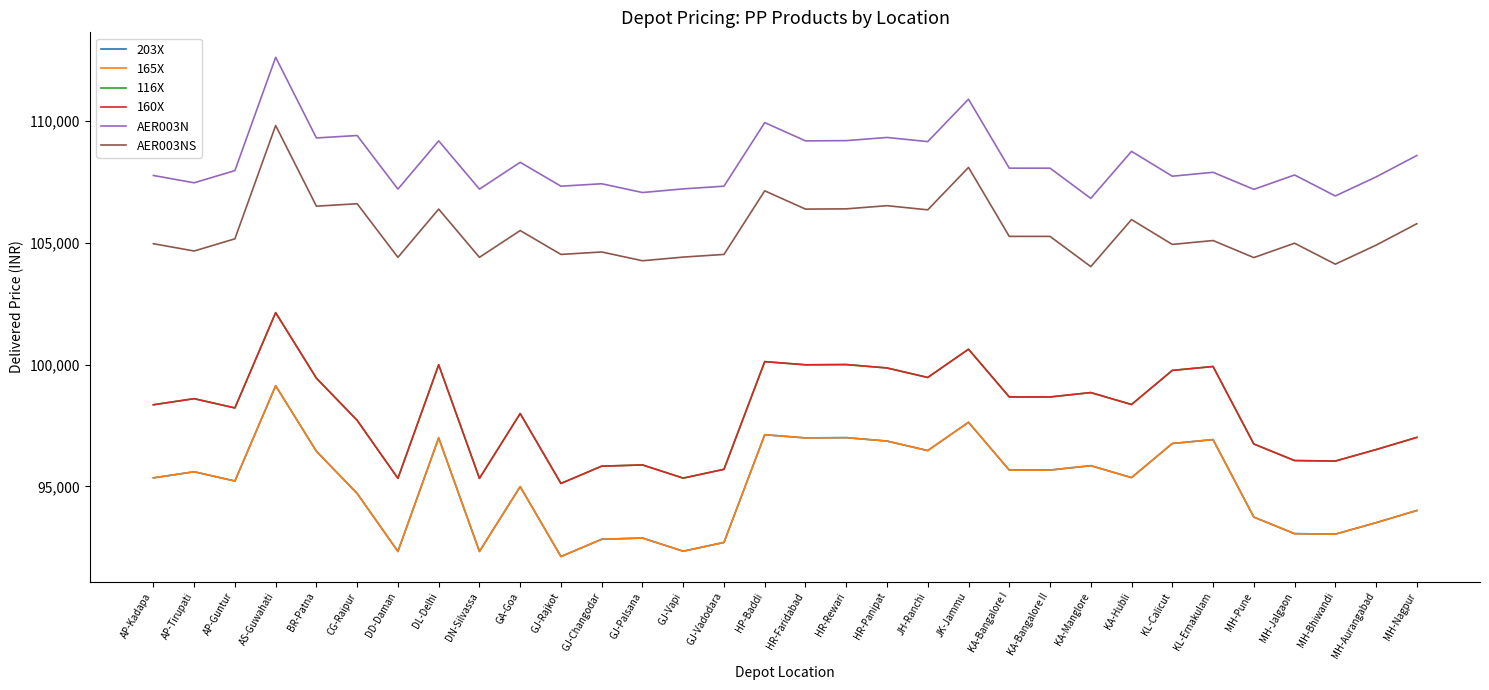

What is the sum of all 160X values?

3137620